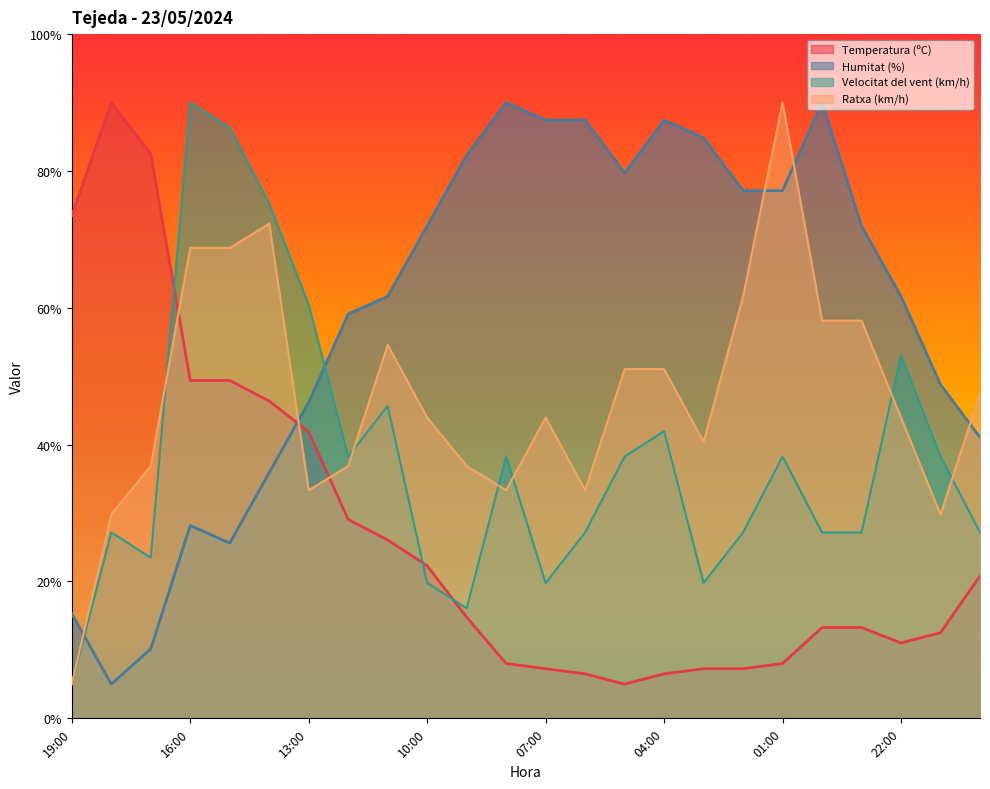

How many intersections are there between Humitat (%) and Velocitat del vent (km/h)?

2